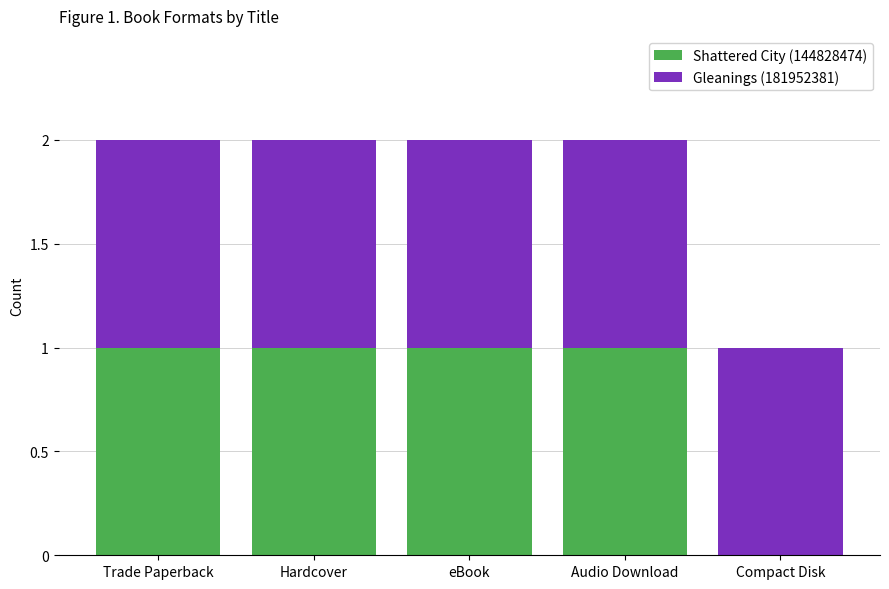

What is the sum of all Shattered City (144828474) values?

4